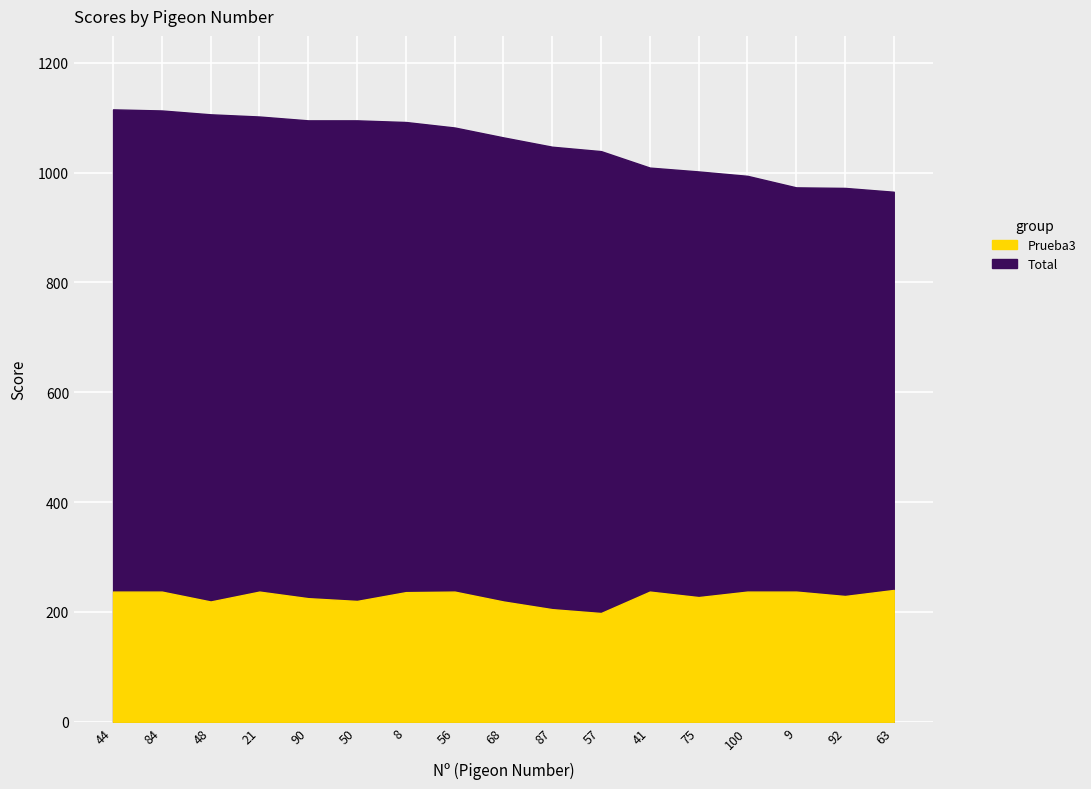

What is the difference between the maximum and minimum values in the Total series?

150